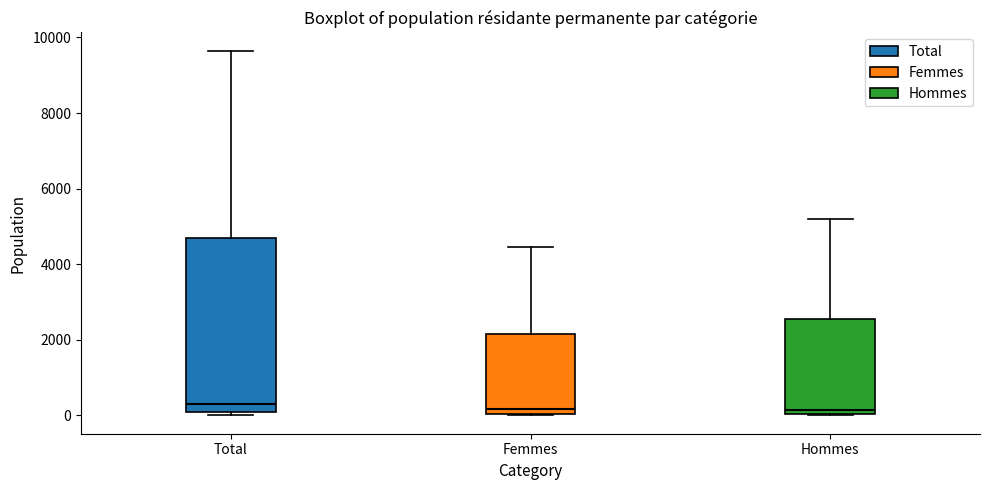

Reading left to right, transcribe this box plot: for each box, give where its median line is, the range the box spans, and where its two whiskers end, as read against the y-axis. The values are not printed on the chart, so give them approximately, as read against the axis.

Total: median 200, box 0 to 4600, whiskers 0 (just below the box's lower edge) to 9600
Femmes: median 200, box 0 to 2200, whiskers 0 to 4400
Hommes: median 200, box 0 to 2600, whiskers 0 to 5200